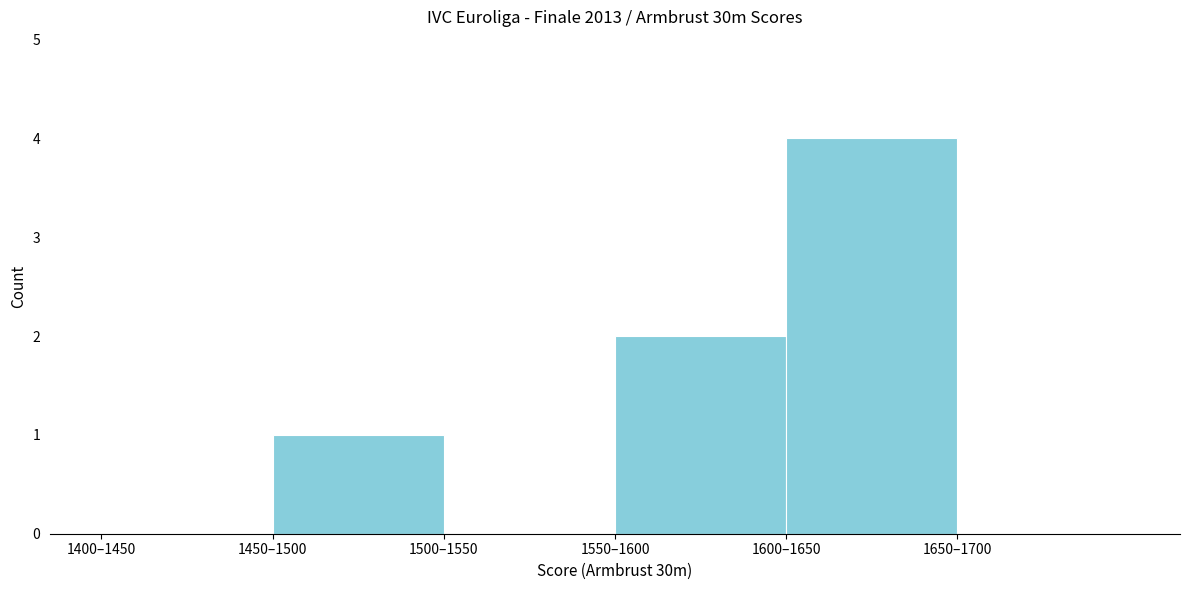

Reading left to right, what are all the values shown in this chart?

1400–1450=0	1450–1500=1	1500–1550=0	1550–1600=2	1600–1650=4	1650–1700=0